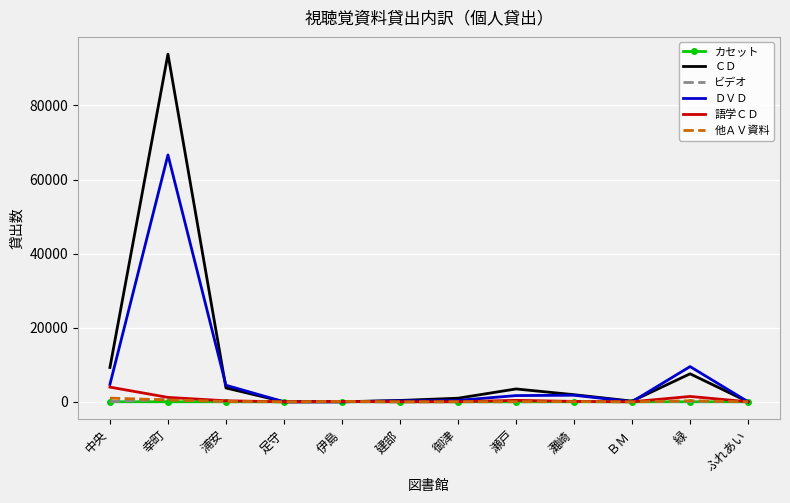

What is the total value across all series at 御津?

1412